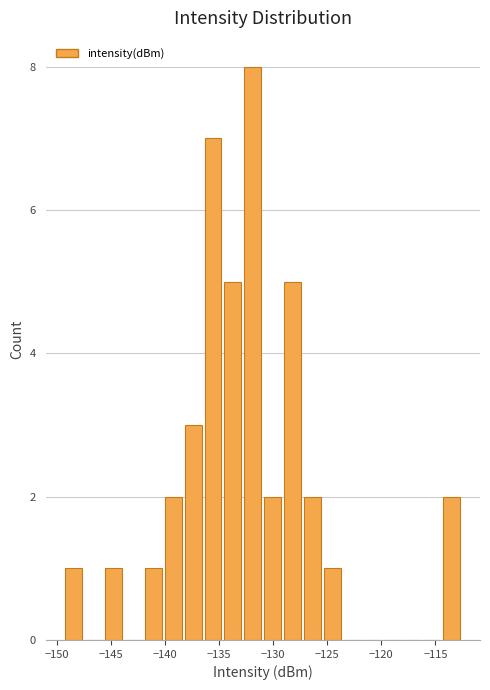

Read against the x-axis, roughly where is the centre of the tallest bar?

-132.0